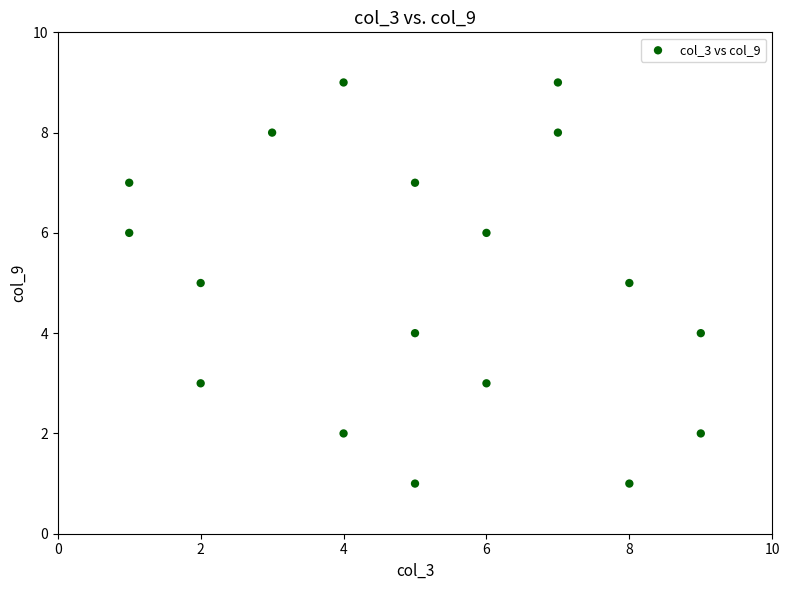

What is the range of Y values (max minus min)?

8